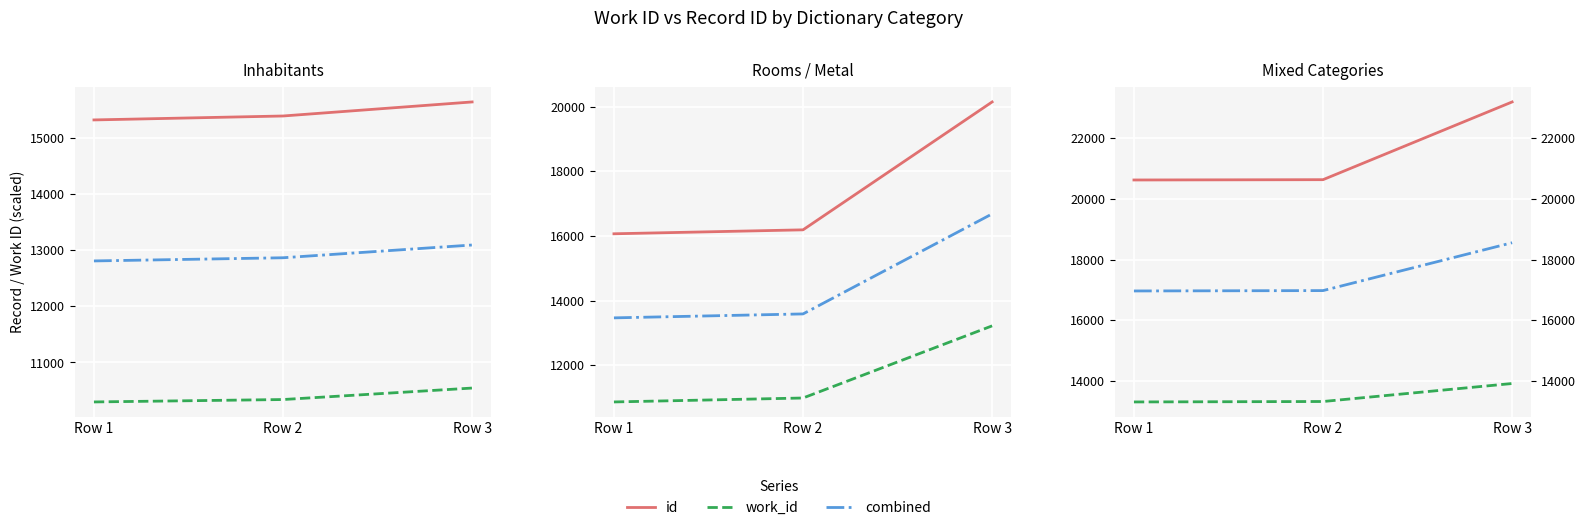

Which series has the largest total across all categories?

id